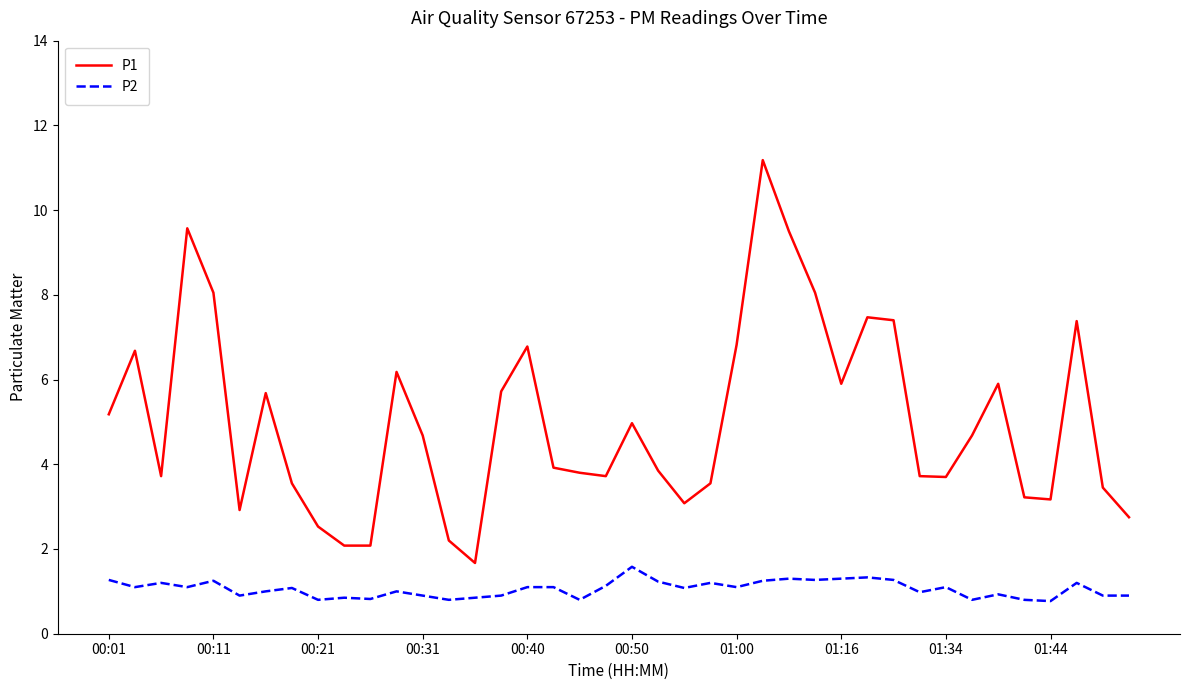

What is the minimum value for P2?

0.8